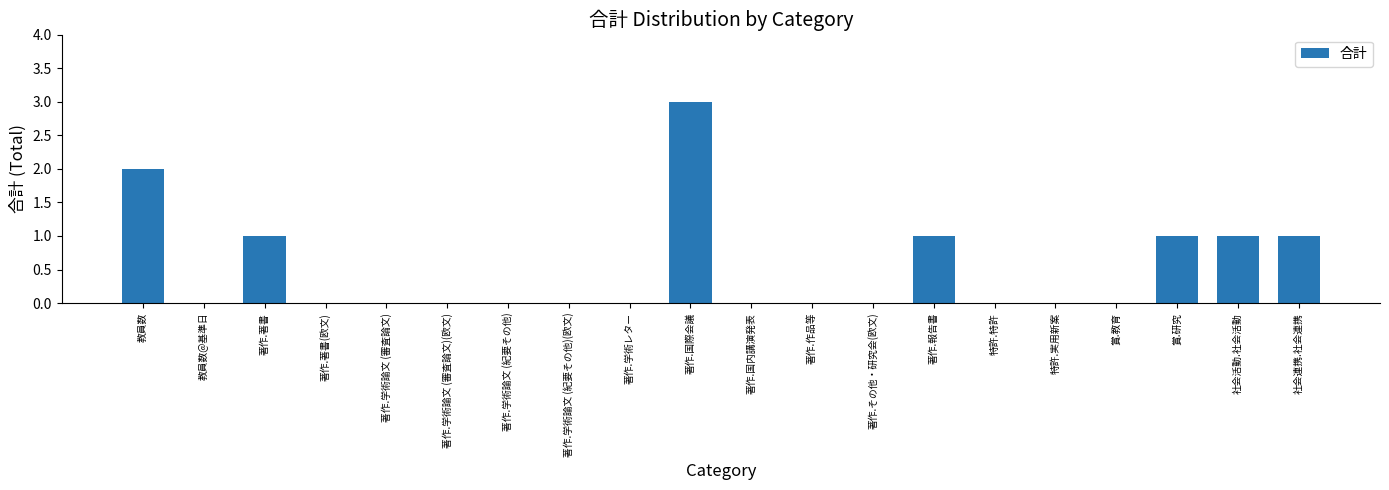

Are the bars grouped side by side (vs. stacked)?

No